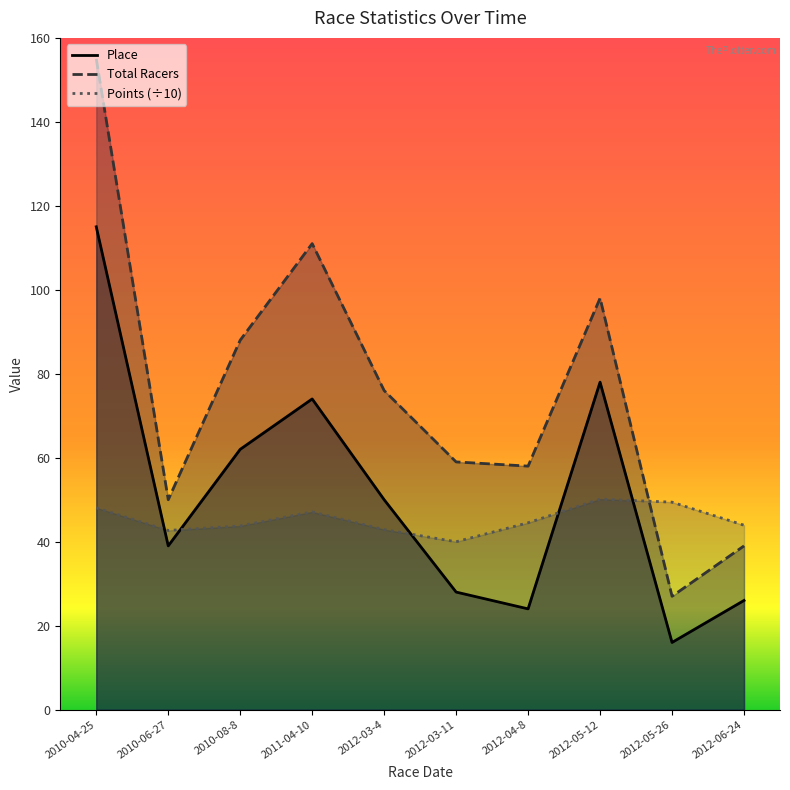

Rank the series at 2012-04-8 from highest to lowest value.

Total Racers, Points (÷10), Place